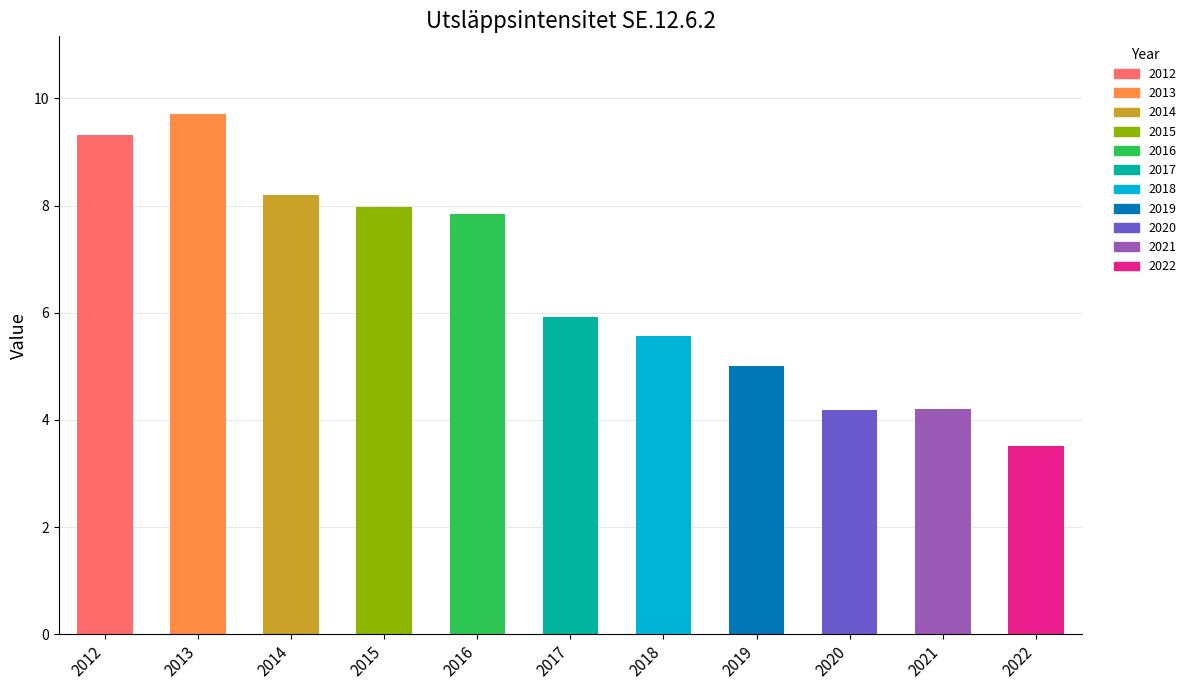

At which label is the value closest to 6?

2017